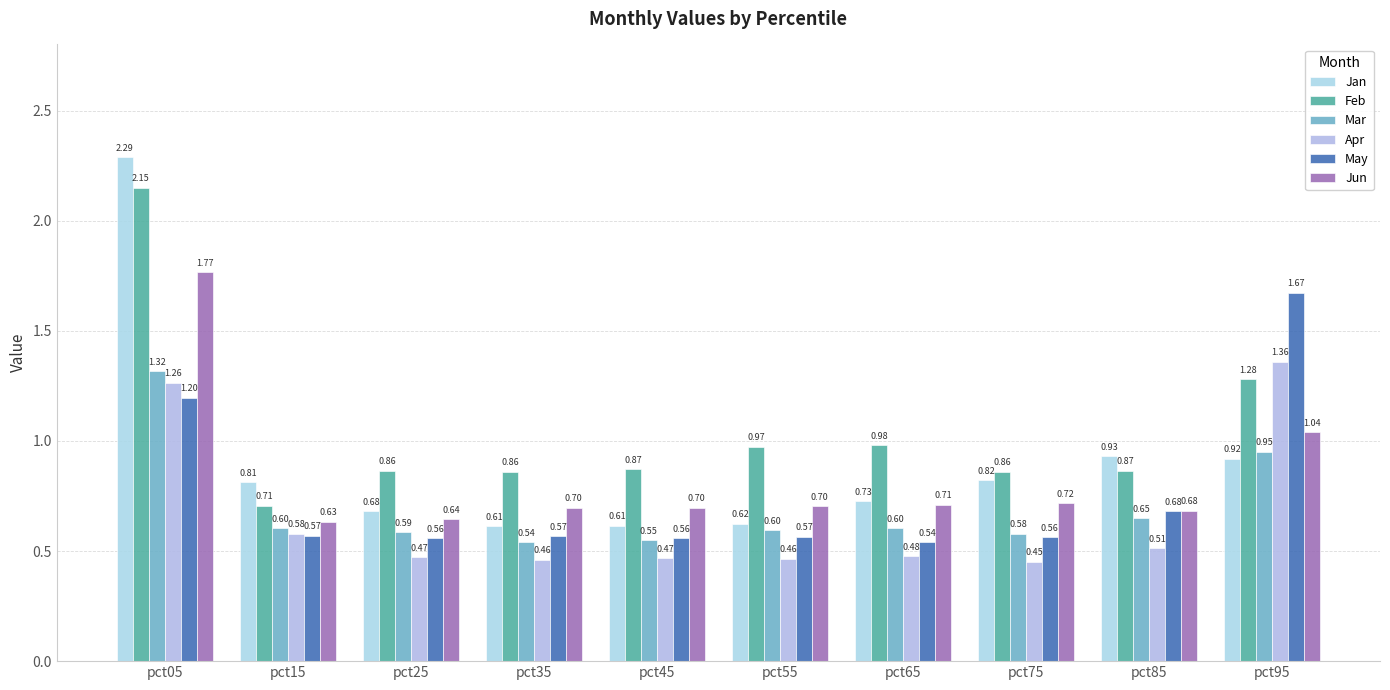

Which series has the largest total across all categories?

Feb